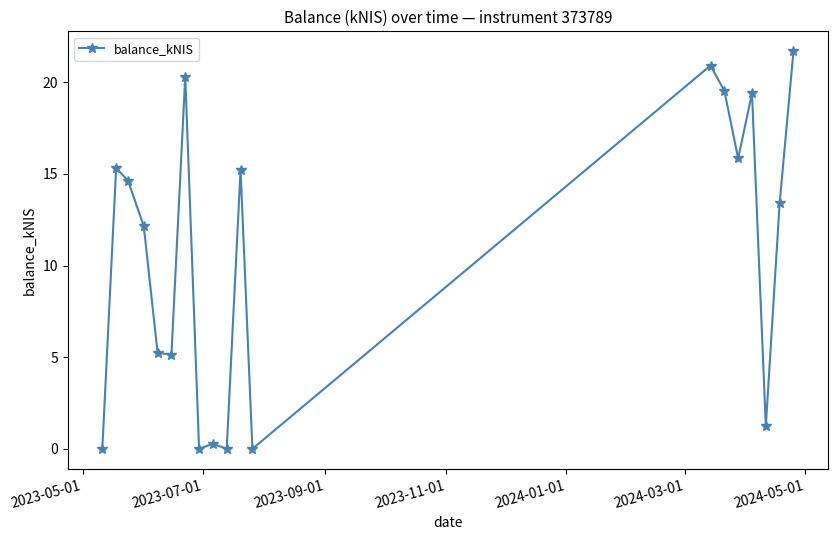

What is the greatest value displayed?

21.7